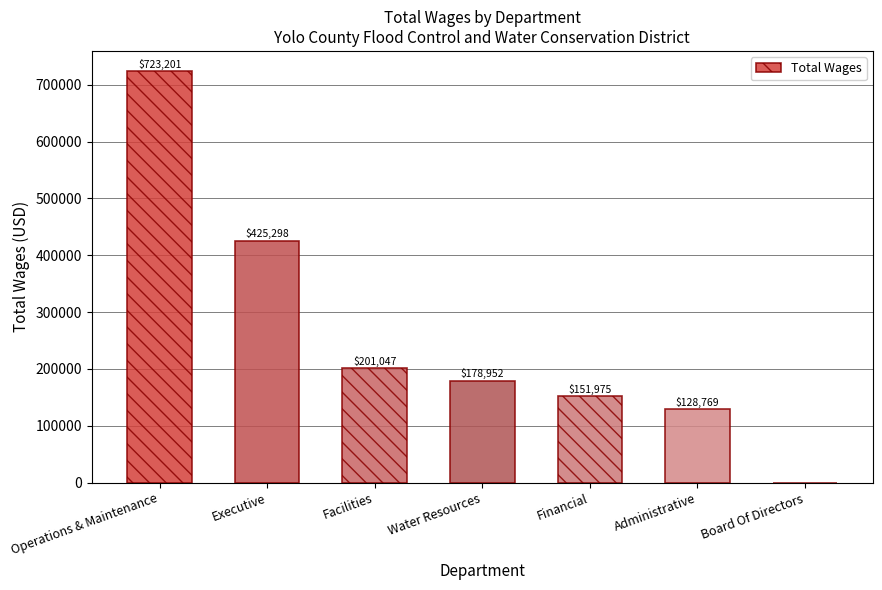

What is the ratio of the value at Administrative to the value at Executive?

0.3